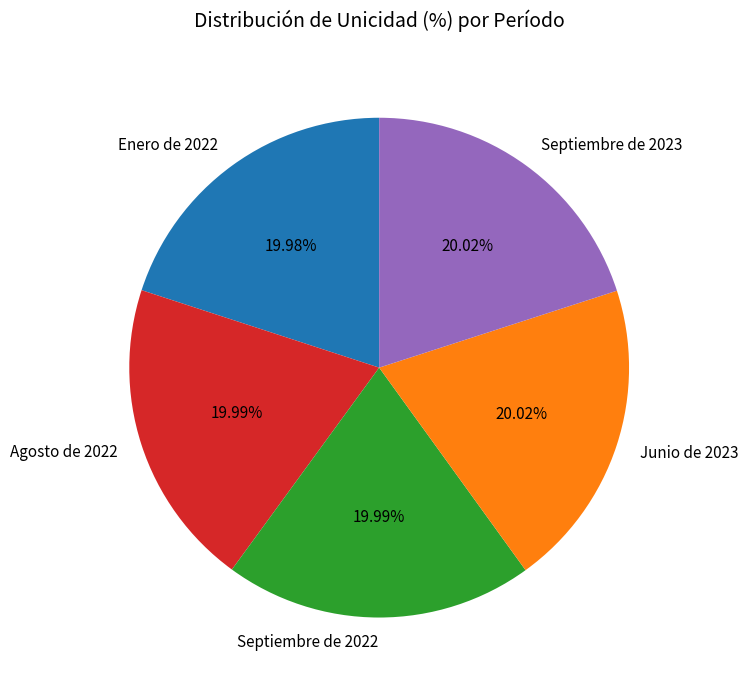

What is the ratio of the value at Enero de 2022 to the value at Agosto de 2022?

1.0